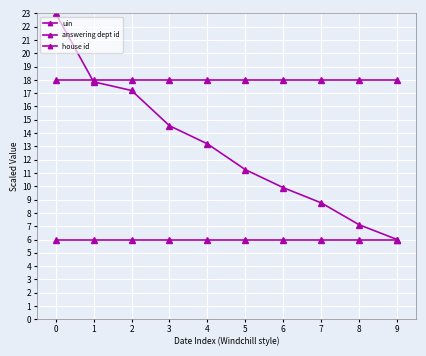

Reading left to right, what are all the values shown in this chart?

uin: 0=23.0	1=17.9	2=17.2	3=14.6	4=13.2	5=11.3	6=9.9	7=8.8	8=7.1	9=6.0
answering dept id: 0=18.0	1=18.0	2=18.0	3=18.0	4=18.0	5=18.0	6=18.0	7=18.0	8=18.0	9=18.0
house id: 0=6.0	1=6.0	2=6.0	3=6.0	4=6.0	5=6.0	6=6.0	7=6.0	8=6.0	9=6.0